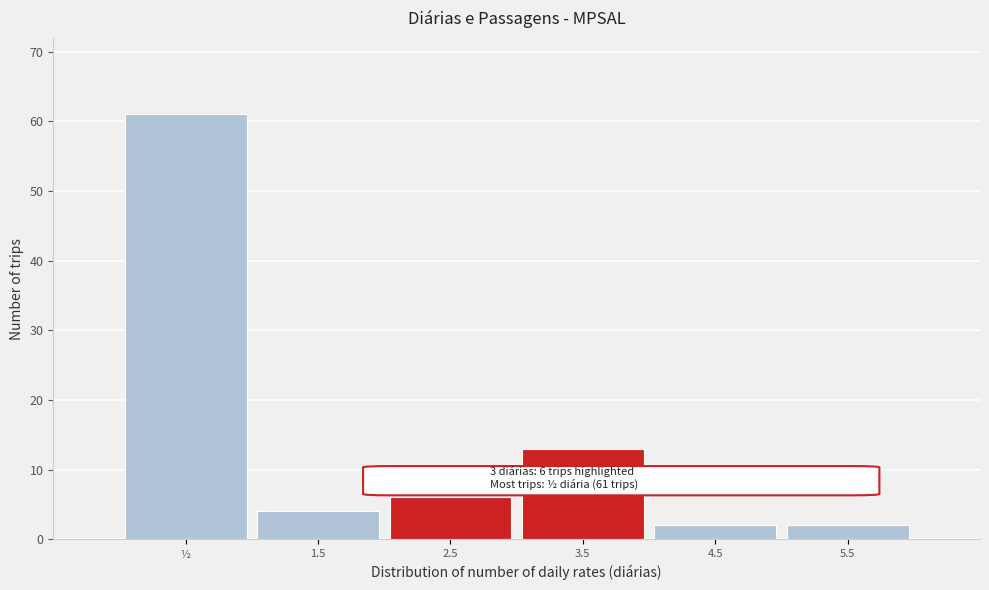

Reading left to right, extract all data points from this chart.

61	4	6	13	2	2